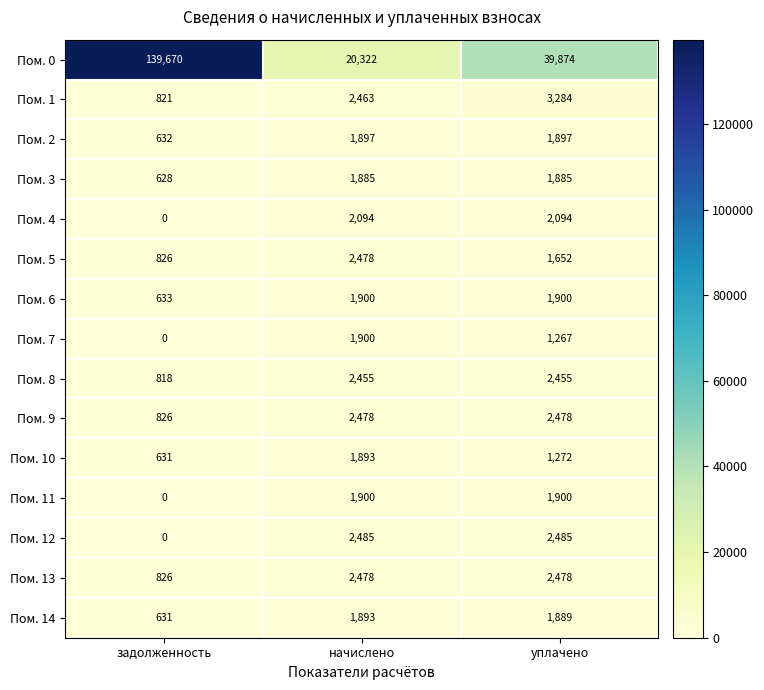

At how many categories does at least one series exceed 72603?

1